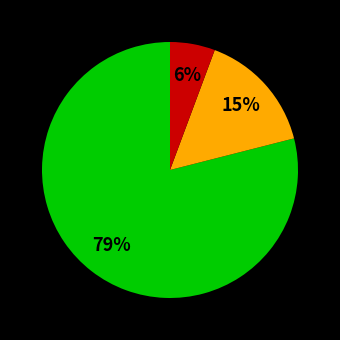

Does any single category account for the majority?

Yes